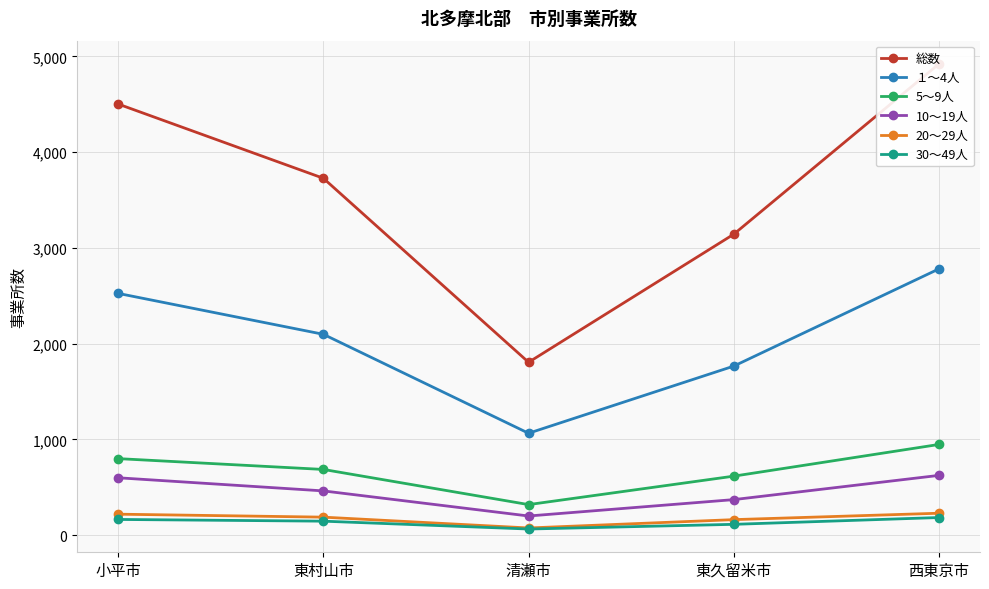

What position from the right is 西東京市?

1